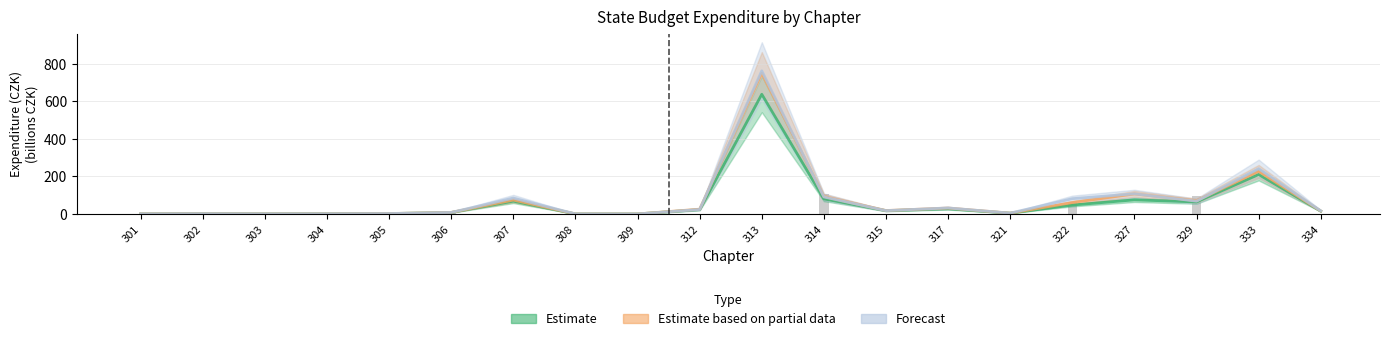

The value of Forecast at 312 is 40.9. True or false?

False